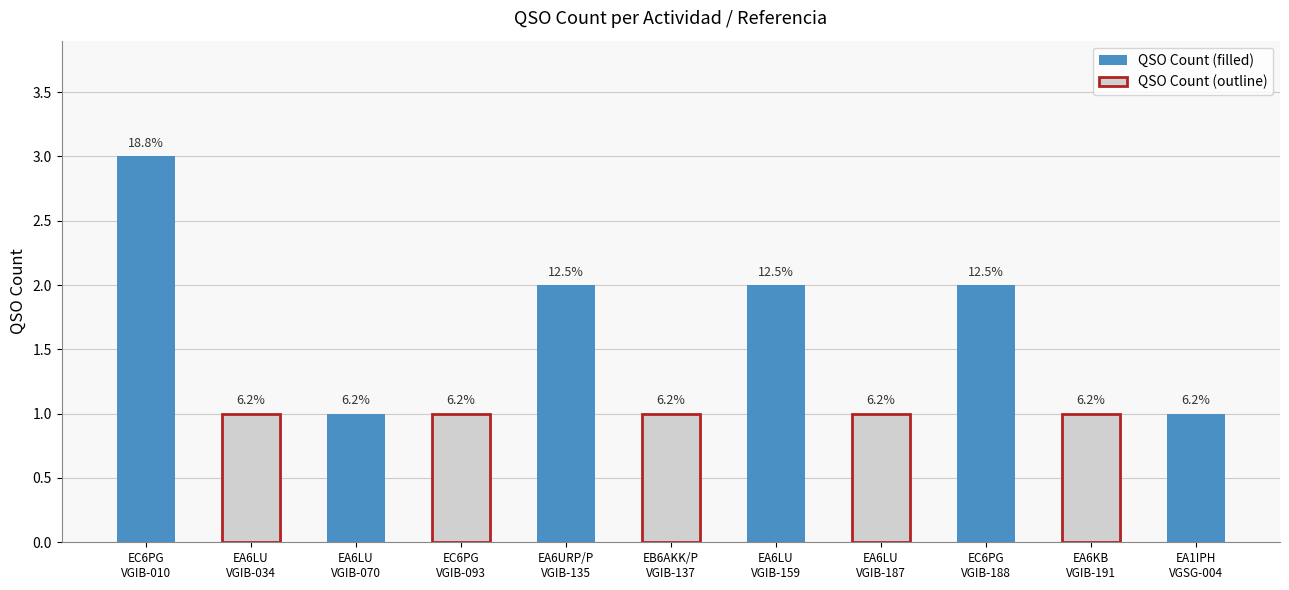

Reading left to right, list all the values displayed in this chart.

3	1	1	1	2	1	2	1	2	1	1